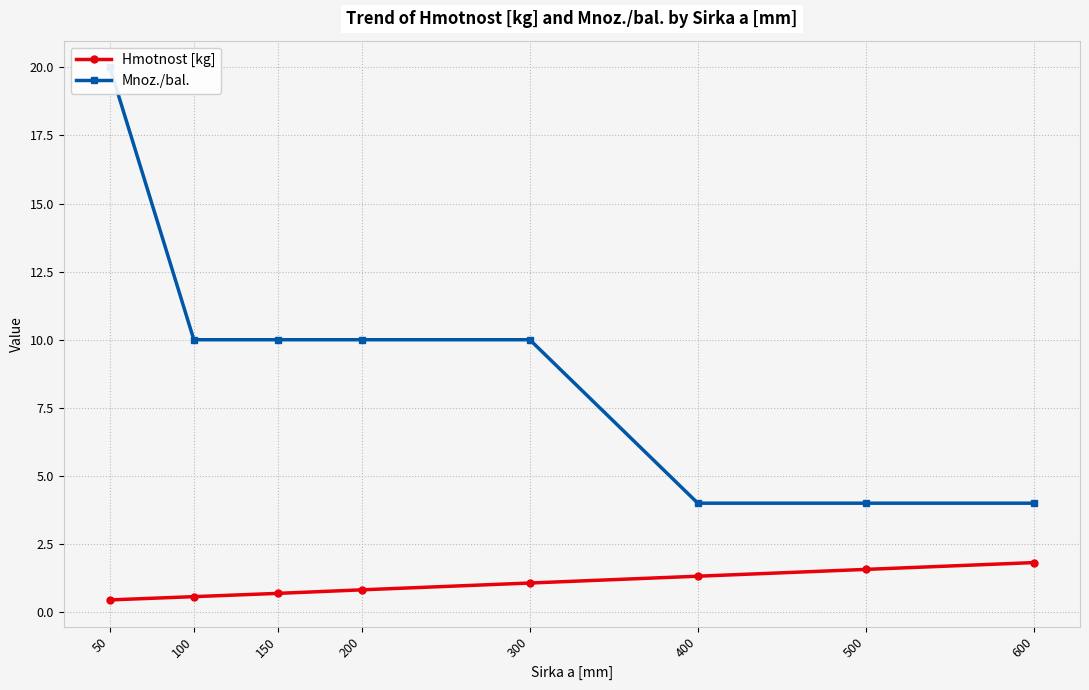

At which label does Mnoz./bal. reach its minimum?

400